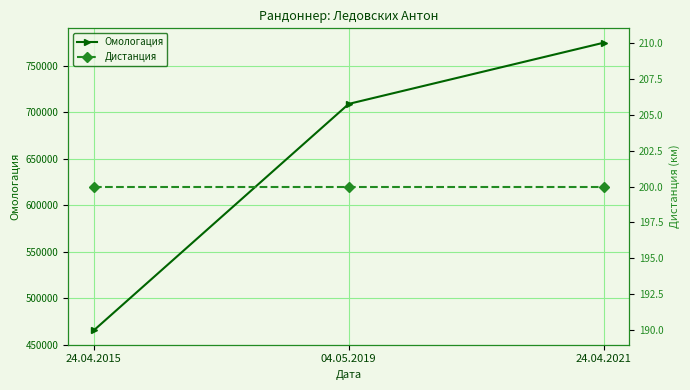

Which has a higher value, 24.04.2021 or 24.04.2015?

24.04.2021